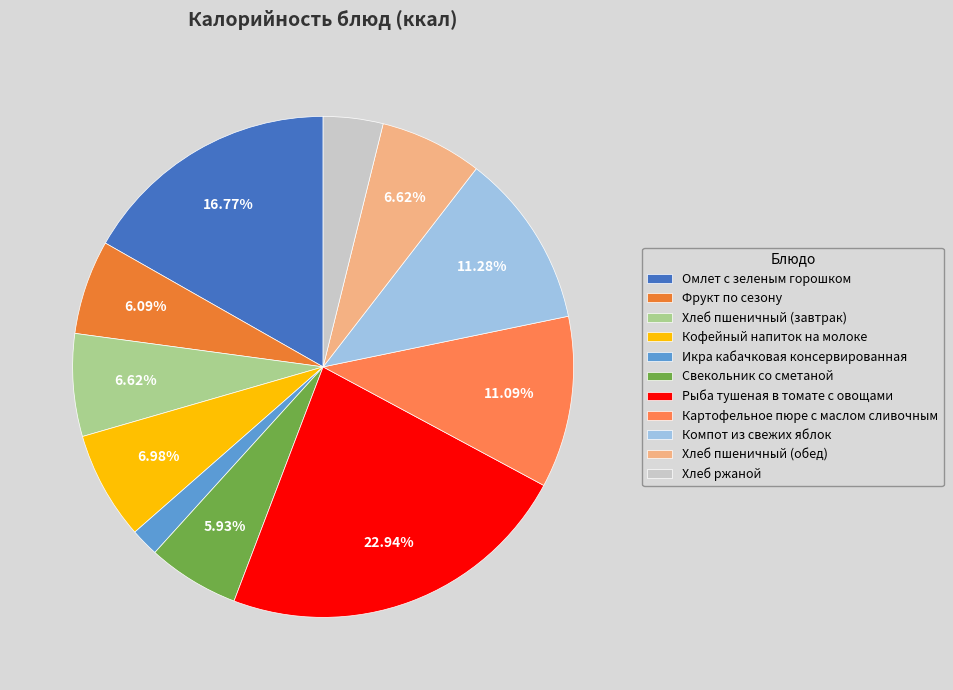

Does any single category account for the majority?

No